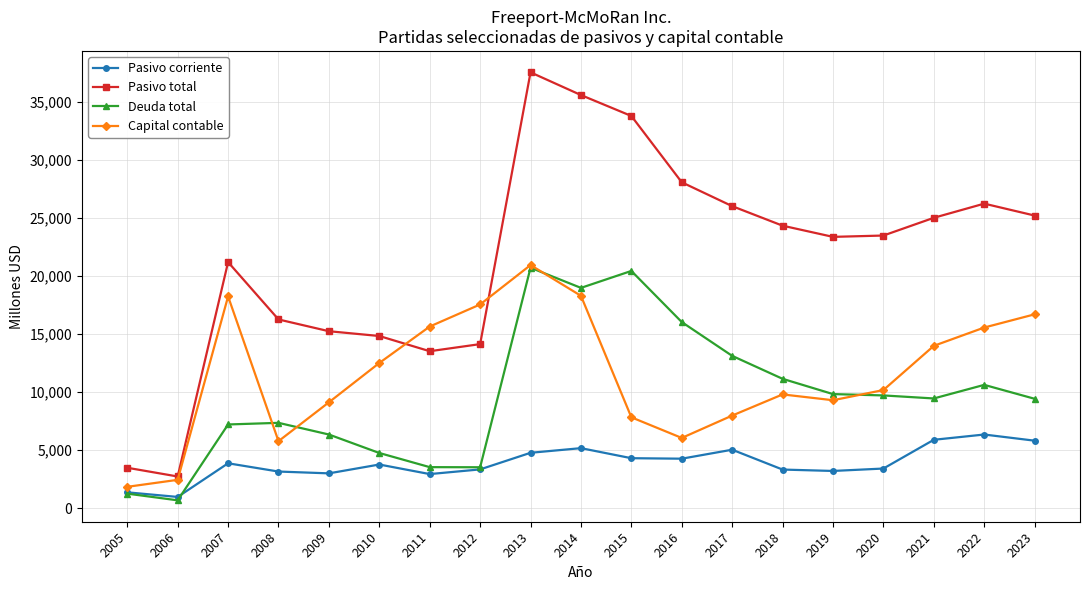

The value of Capital contable at 2015 is 13750. True or false?

False